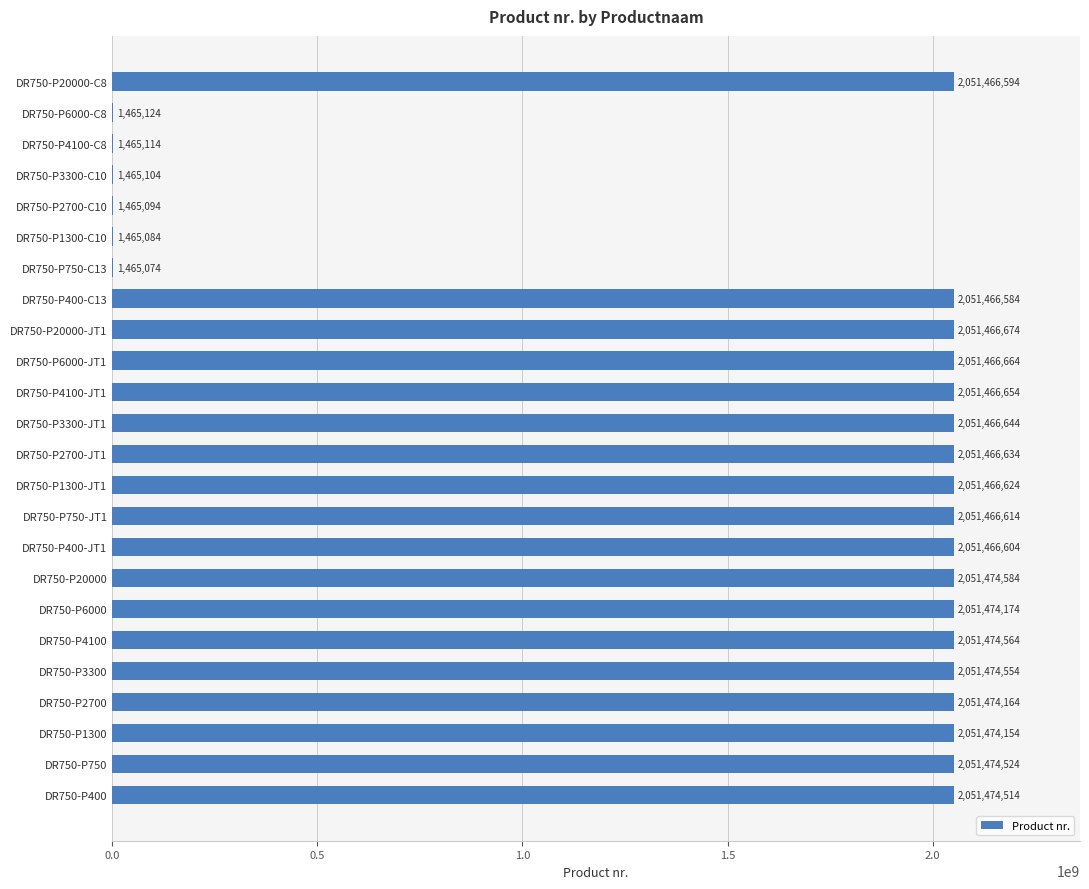

Reading bottom to top, what are all the values shown in this chart?

DR750-P400=2051474514	DR750-P750=2051474524	DR750-P1300=2051474154	DR750-P2700=2051474164	DR750-P3300=2051474554	DR750-P4100=2051474564	DR750-P6000=2051474174	DR750-P20000=2051474584	DR750-P400-JT1=2051466604	DR750-P750-JT1=2051466614	DR750-P1300-JT1=2051466624	DR750-P2700-JT1=2051466634	DR750-P3300-JT1=2051466644	DR750-P4100-JT1=2051466654	DR750-P6000-JT1=2051466664	DR750-P20000-JT1=2051466674	DR750-P400-C13=2051466584	DR750-P750-C13=1465074	DR750-P1300-C10=1465084	DR750-P2700-C10=1465094	DR750-P3300-C10=1465104	DR750-P4100-C8=1465114	DR750-P6000-C8=1465124	DR750-P20000-C8=2051466594